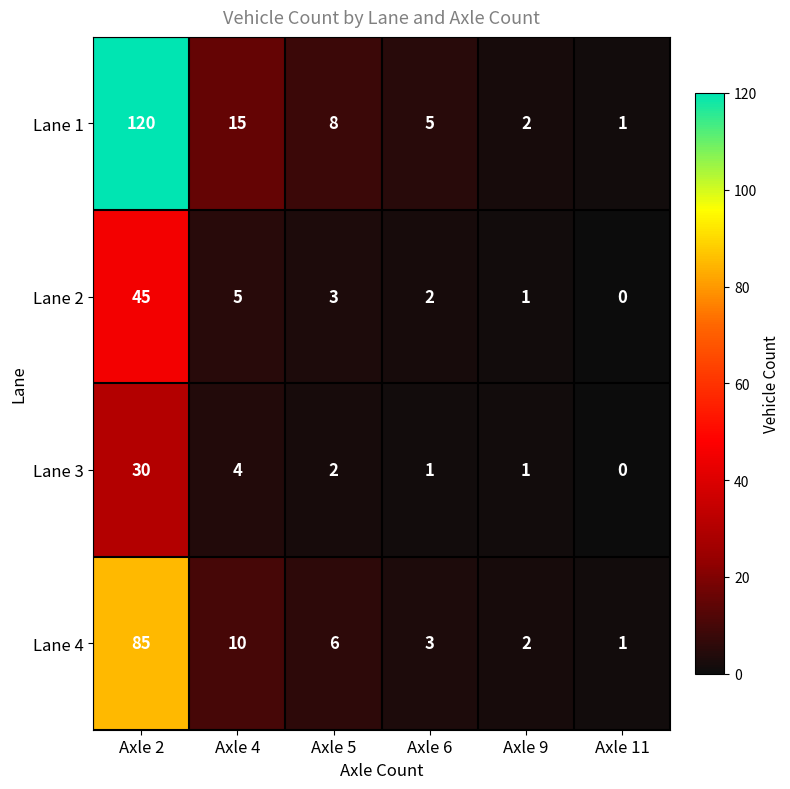

True or false: Lane 4 has a value of 85 at Axle 2.

True